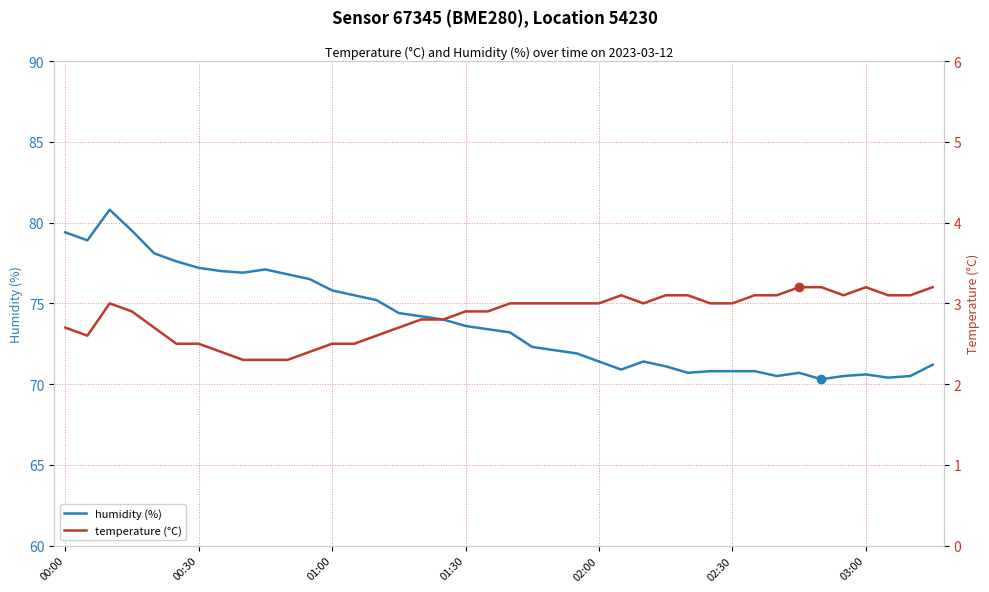

Does the chart display data point markers on the line(s)?

No